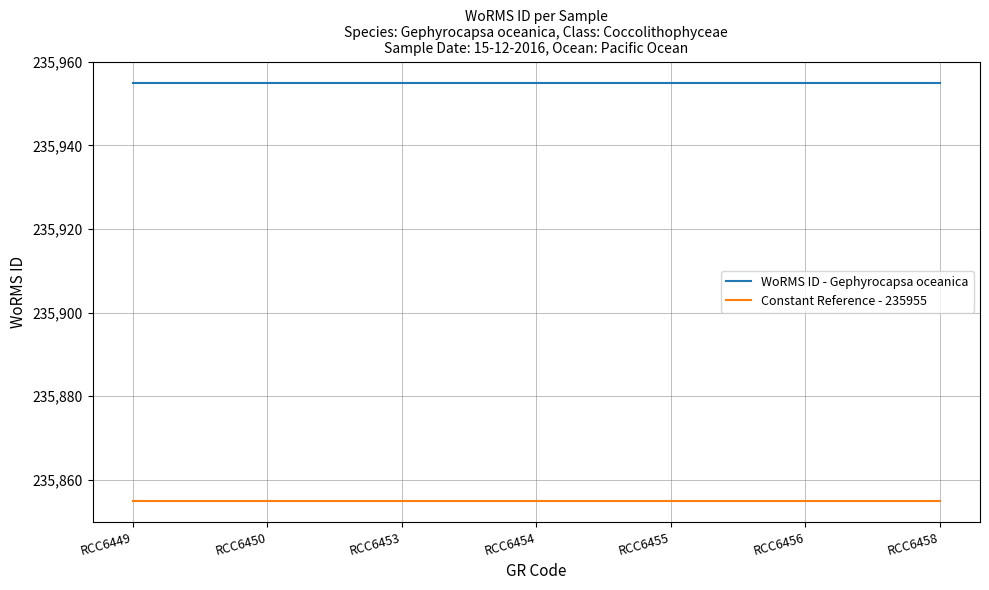

What is the greatest value displayed?

235955